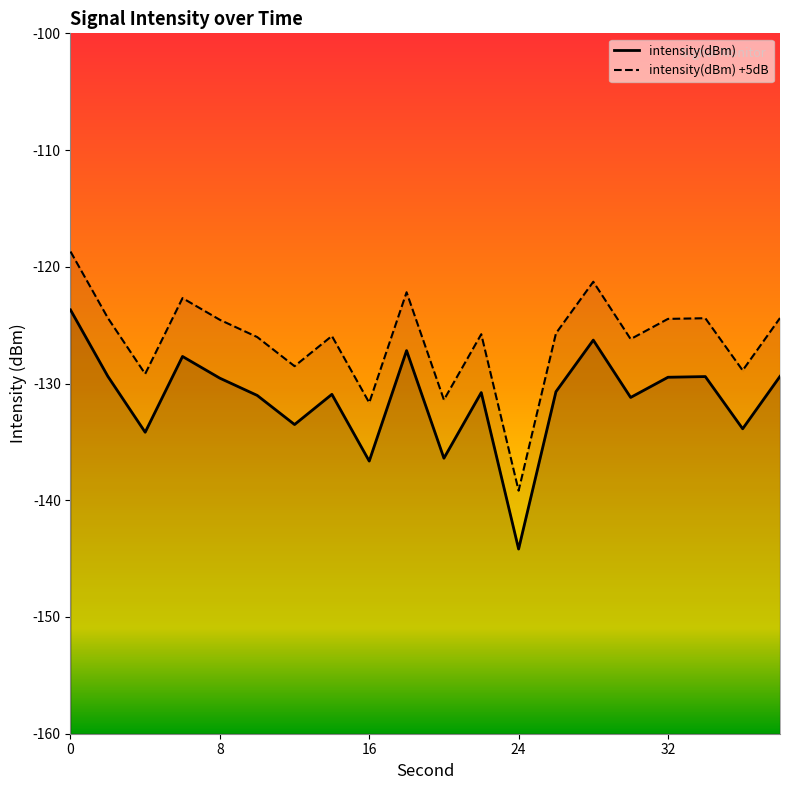

True or false: the data has more than 2 interior local peaks.

True